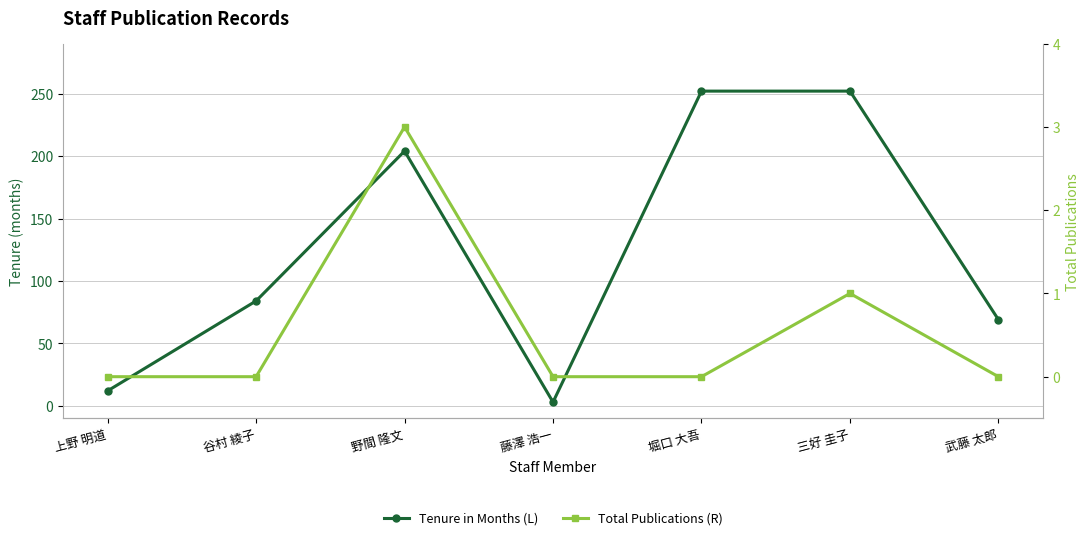

At which label does Tenure in Months (L) first exceed 84?

野間 隆文